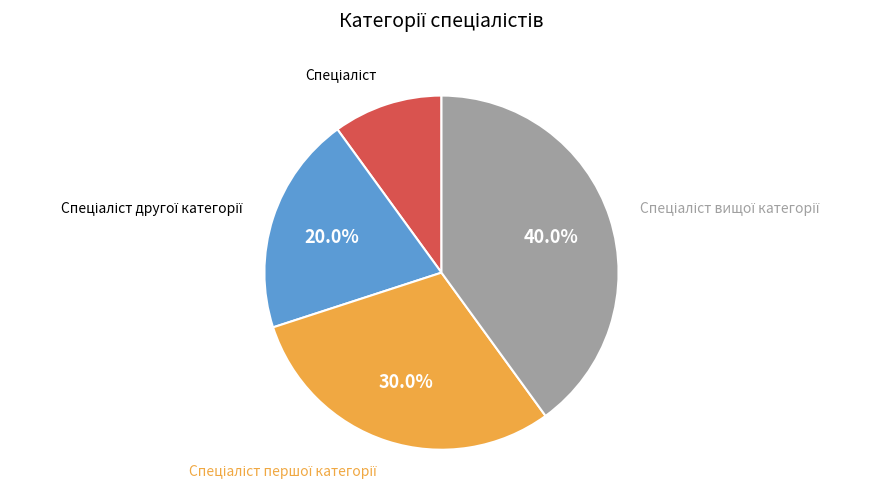

Is there any slice that represents more than half of the pie?

No